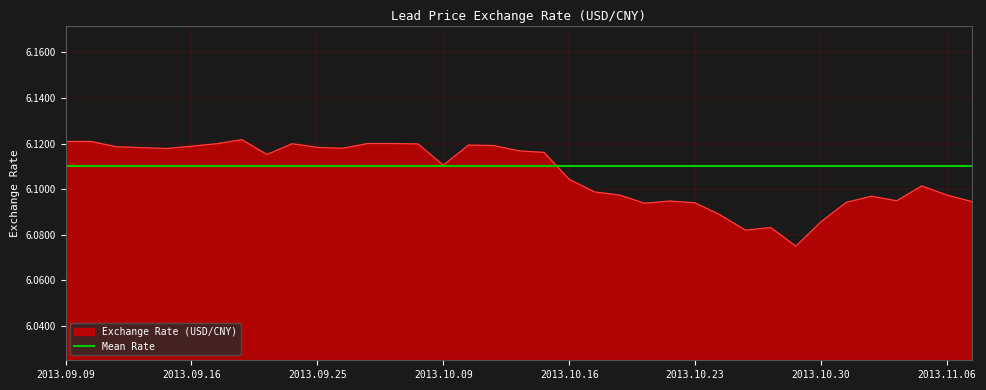

How many points are lower than both their immediate neighbors (excluding endpoints)?

8